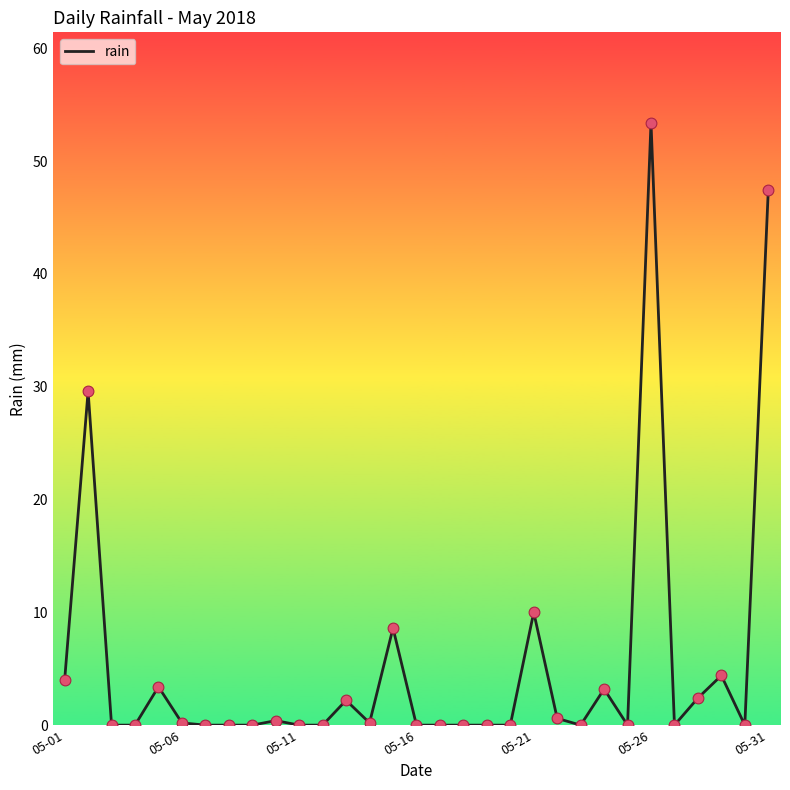

What is the greatest value displayed?

53.4